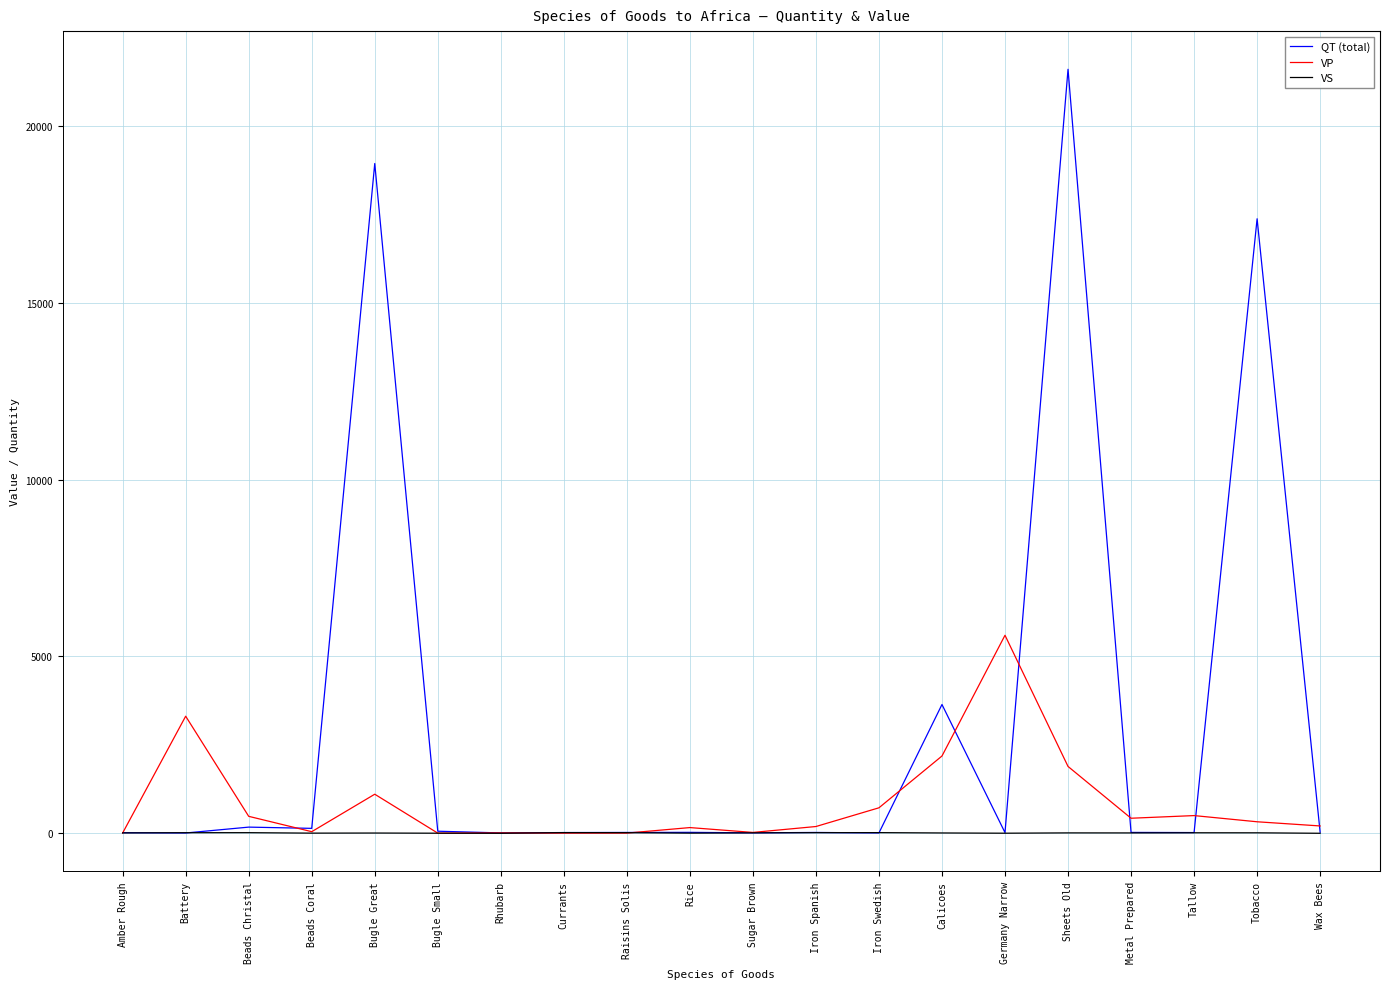

Which series changed the most between Sugar Brown and Sheets Old?

QT (total)